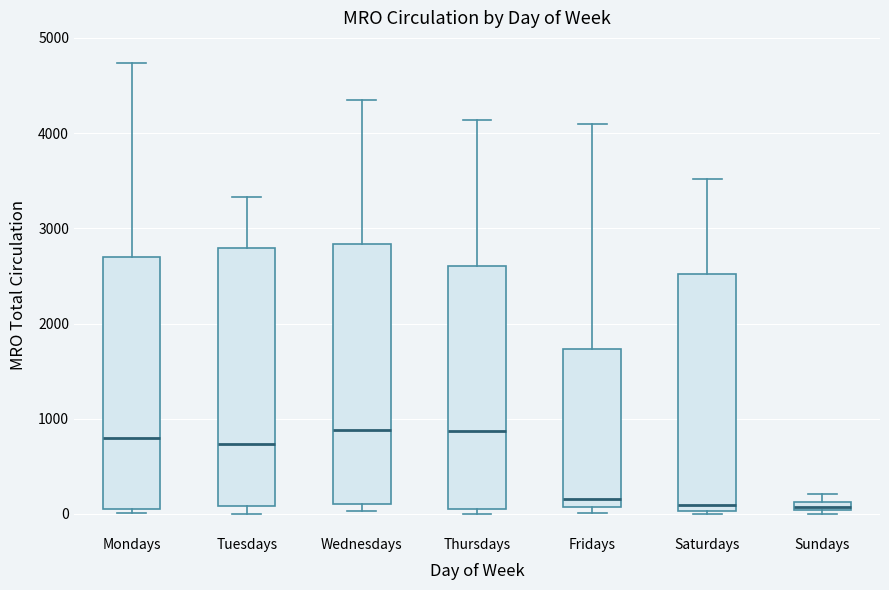

Where is the upper edge of the box for Fridays on the y-axis? The values are not printed on the chart, so give them approximately, as read against the axis.

1700